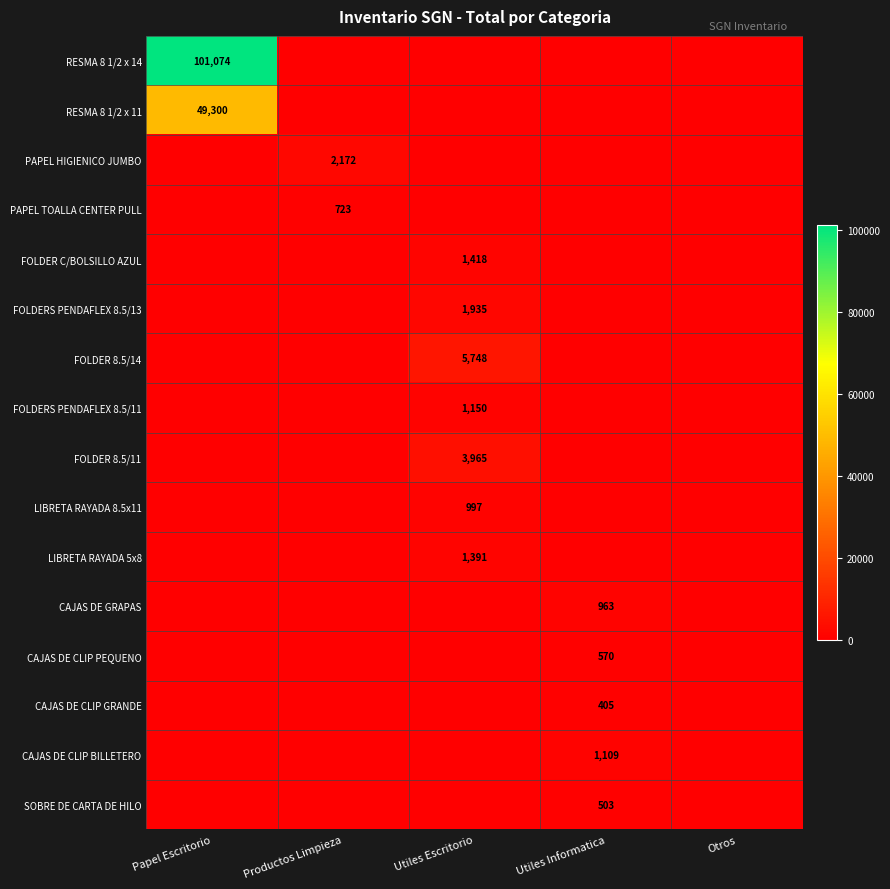

True or false: LIBRETA RAYADA 8.5x11 has a value of 997 at Utiles Escritorio.

True